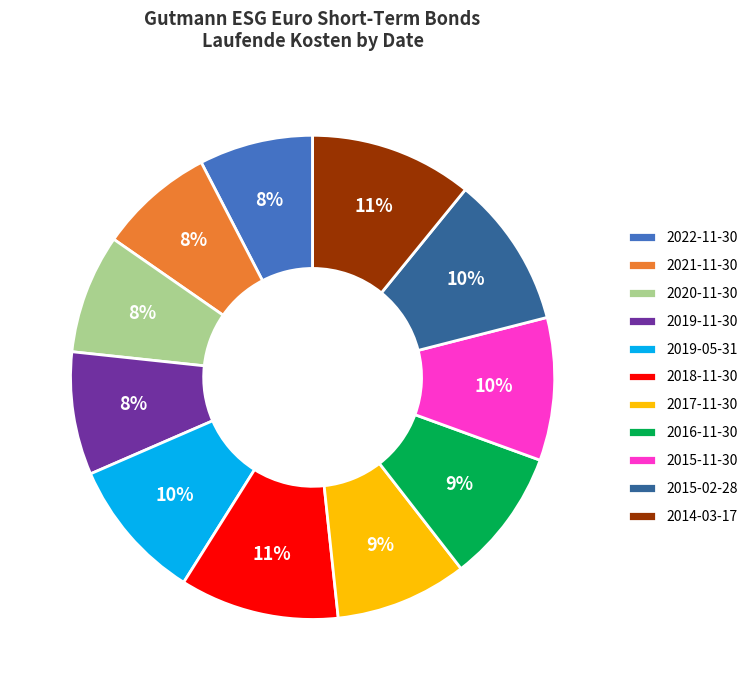

To the nearest percent, what is the combined percentage of 2020-11-30 and 2022-11-30?

16%